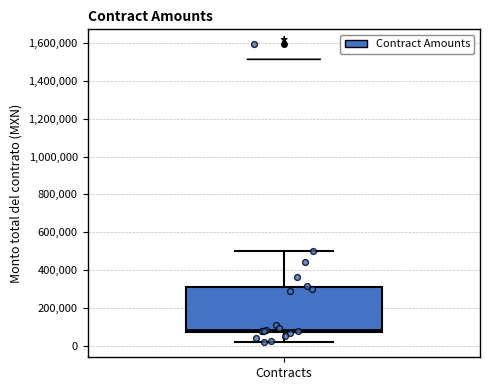

Read this box plot against the y-axis: the position of the median line, the range covered by the box, and the ends of both whiskers. The values are not printed on the chart, so give them approximately, as read against the axis.

median 80000 (just above the box's lower edge), box 80000 to 300000, whiskers 20000 to 500000